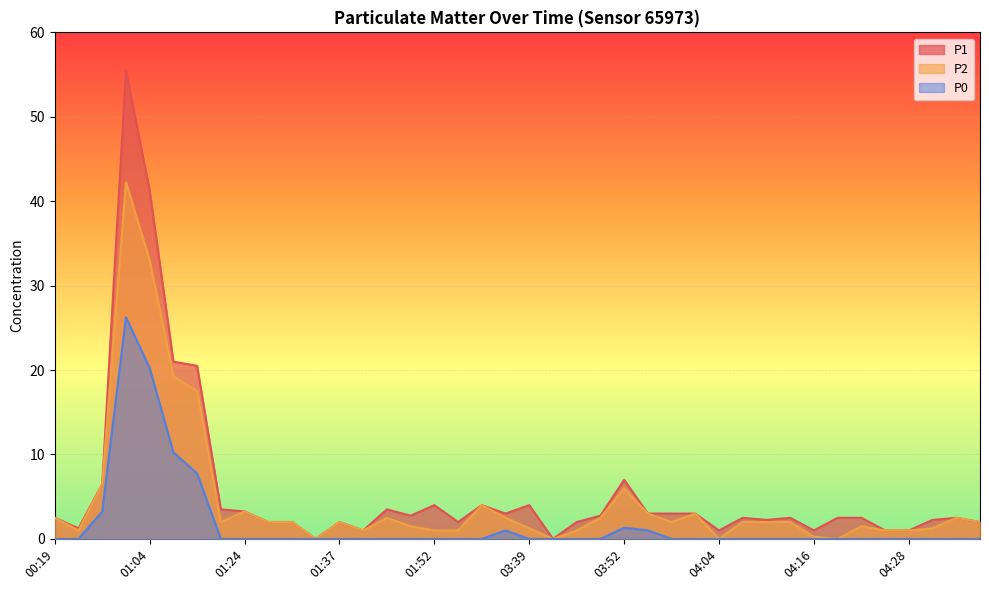

How many data points in P1 are above 2?

26